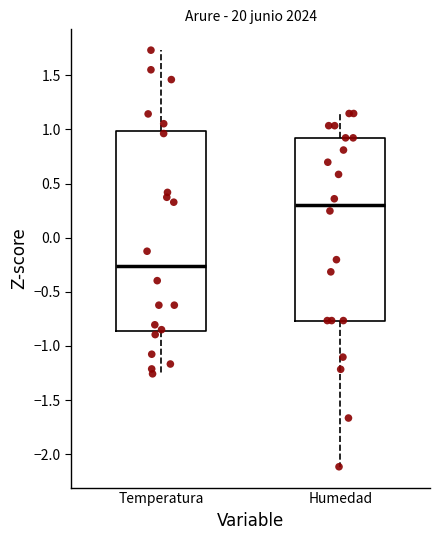

Reading left to right, read every box against the y-axis: the position of its median line, the range the box covers, and the ends of its whiskers. The values are not printed on the chart, so give them approximately, as read against the axis.

Temperatura: median -0.25, box -0.85 to 1.00, whiskers -1.25 to 1.75
Humedad: median 0.30, box -0.75 to 0.90, whiskers -2.10 to 1.15